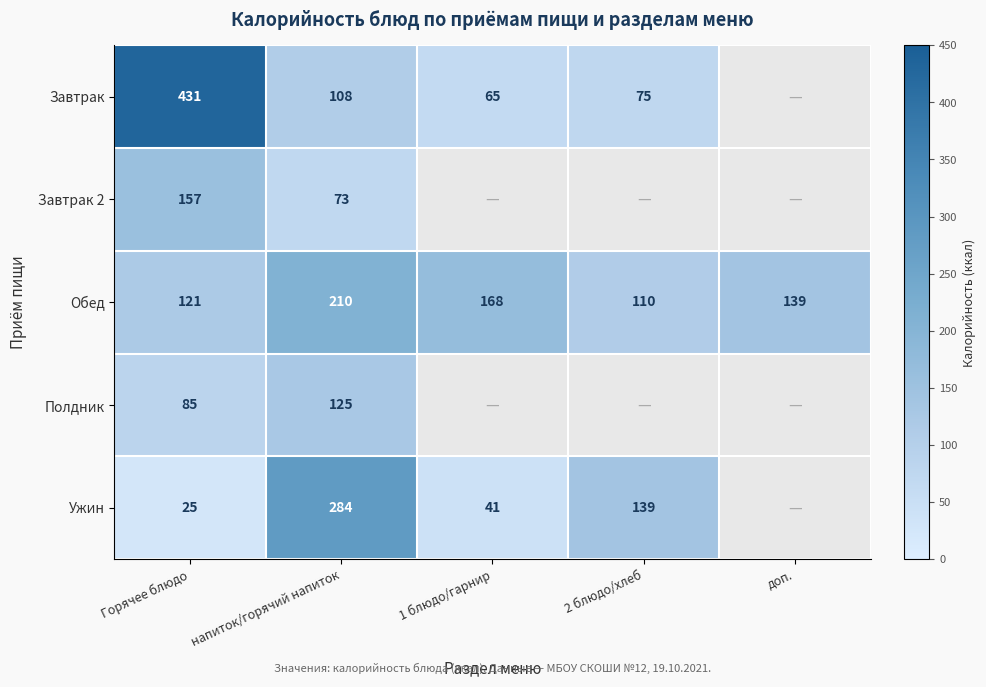

What is the lowest value of the Обед series?

110